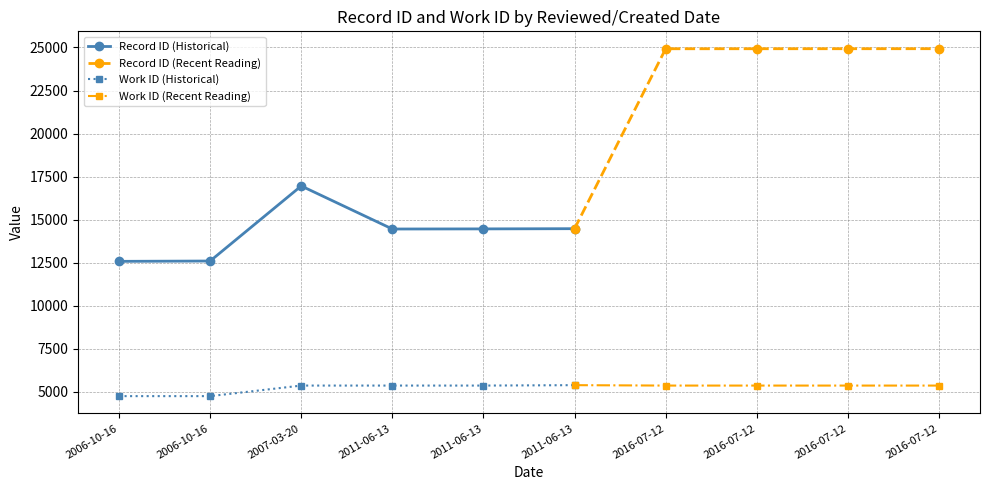

The value of Work ID at N/A is 1265. True or false?

False